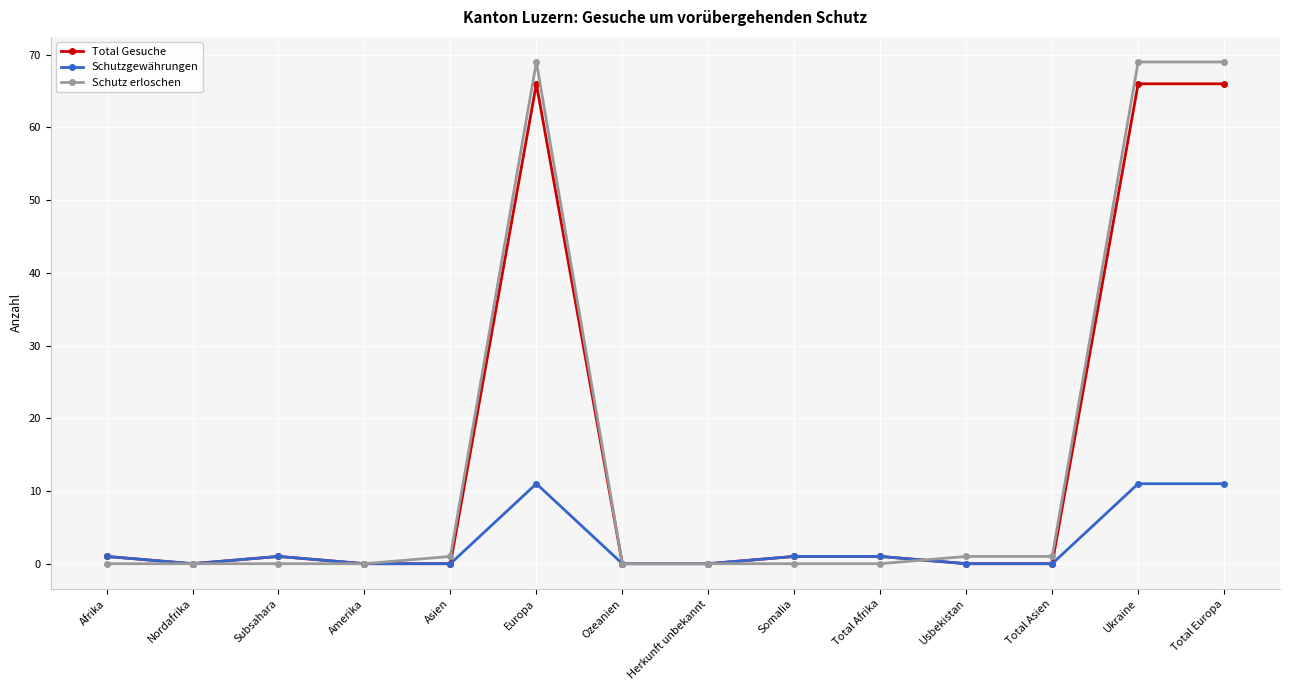

How many data points in Schutzgewährungen are less than 1?

7